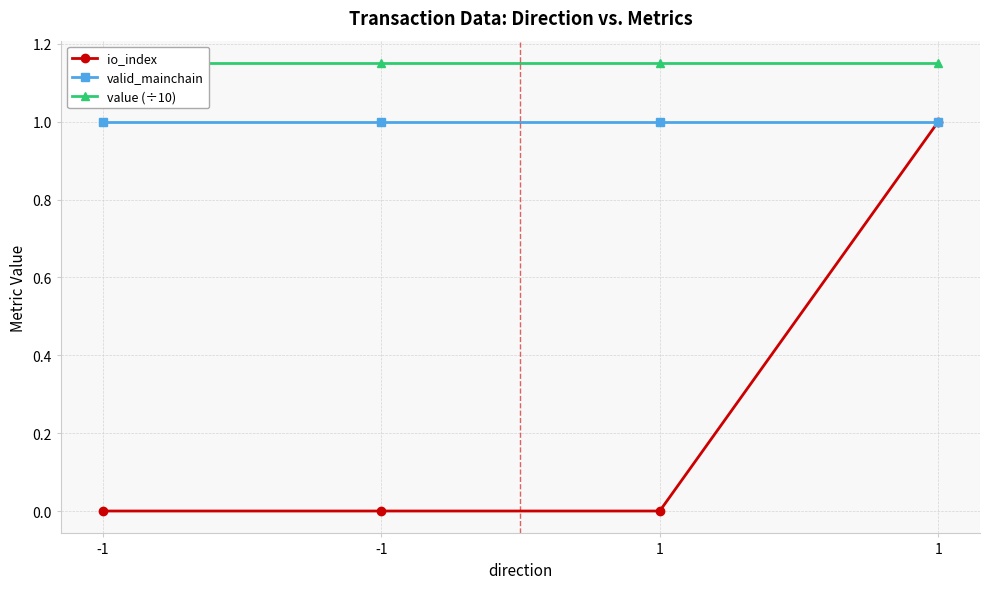

Reading right to left, extract all data points from this chart.

io_index: 1.0	0.0	0.0	0.0
valid_mainchain: 1.0	1.0	1.0	1.0
value (÷10): 1.2	1.2	1.2	1.2